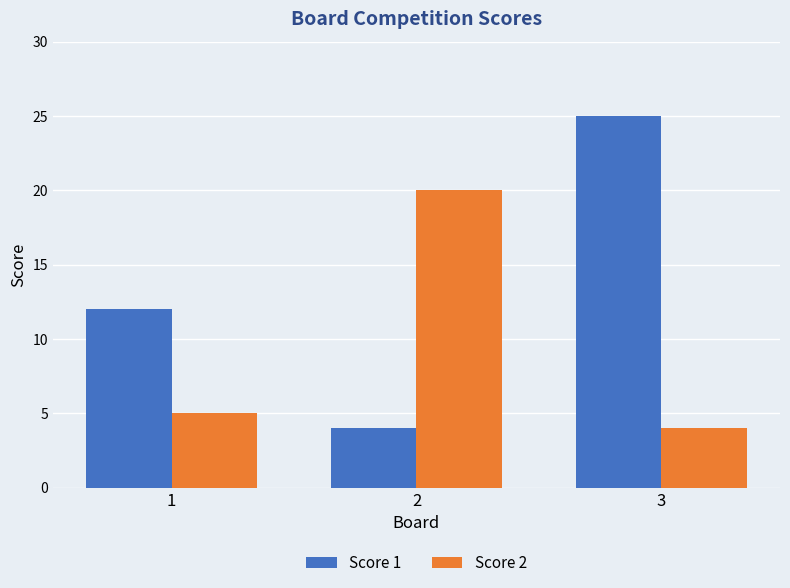

What is the difference between the Score 2 values at 1 and 3?

1